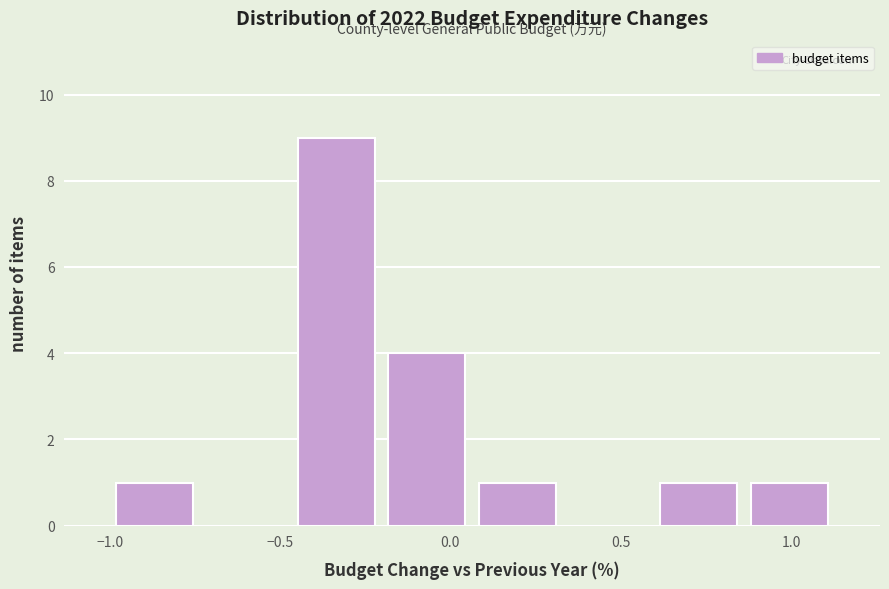

Over which range of the x-axis is the bar tallest?

-0.45 to -0.20